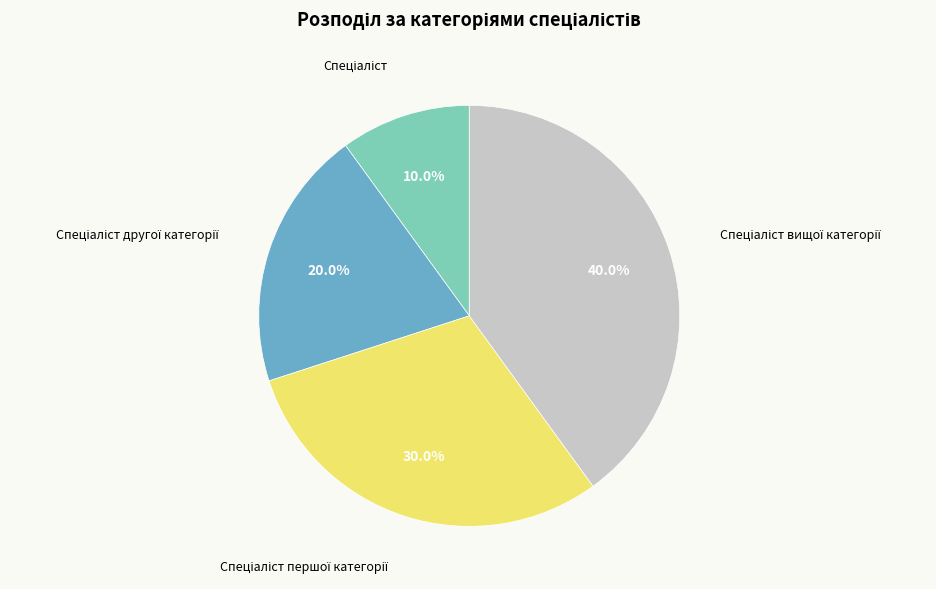

Is there a majority slice in this chart?

No